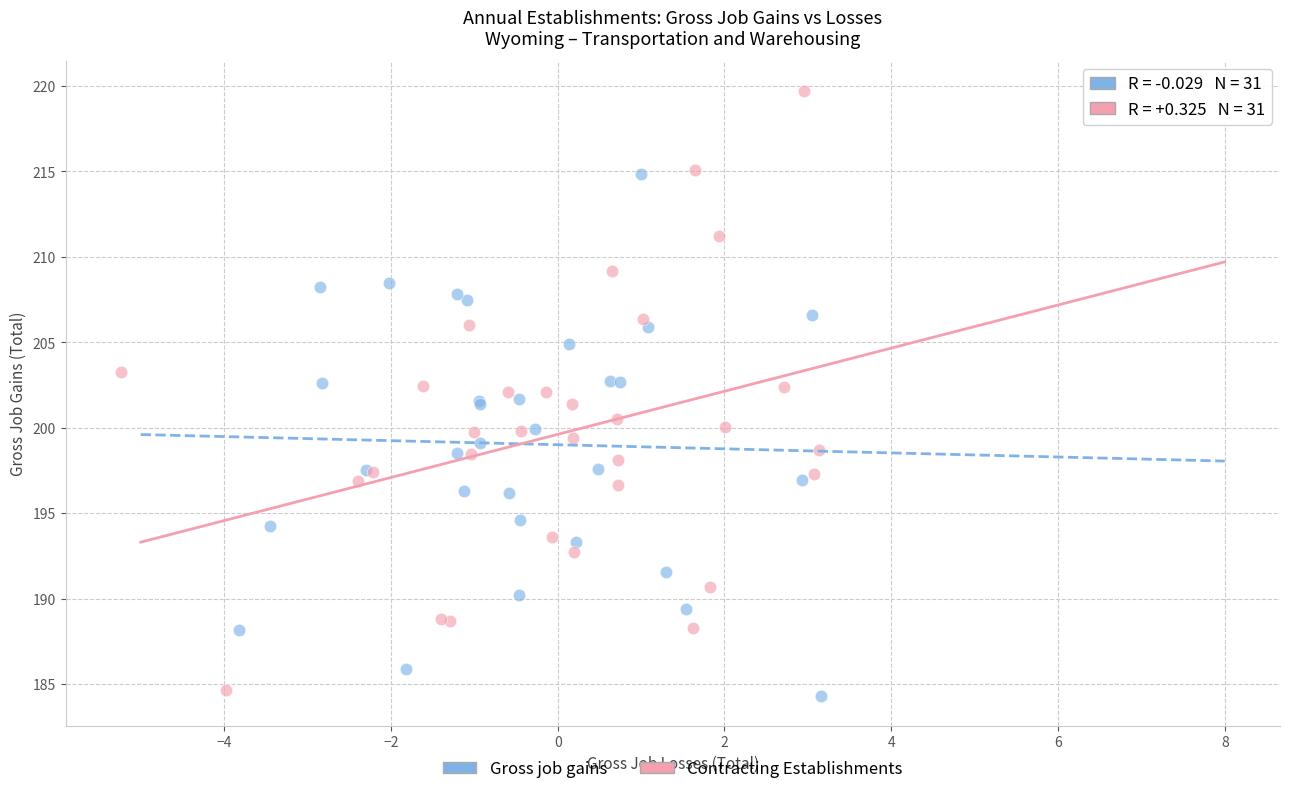

Which series has the largest Y range (max minus min)?

Contracting Establishments